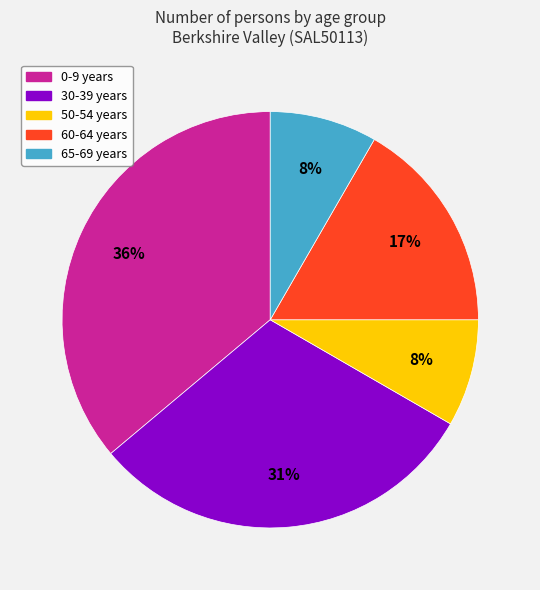

Is there any slice that represents more than half of the pie?

No